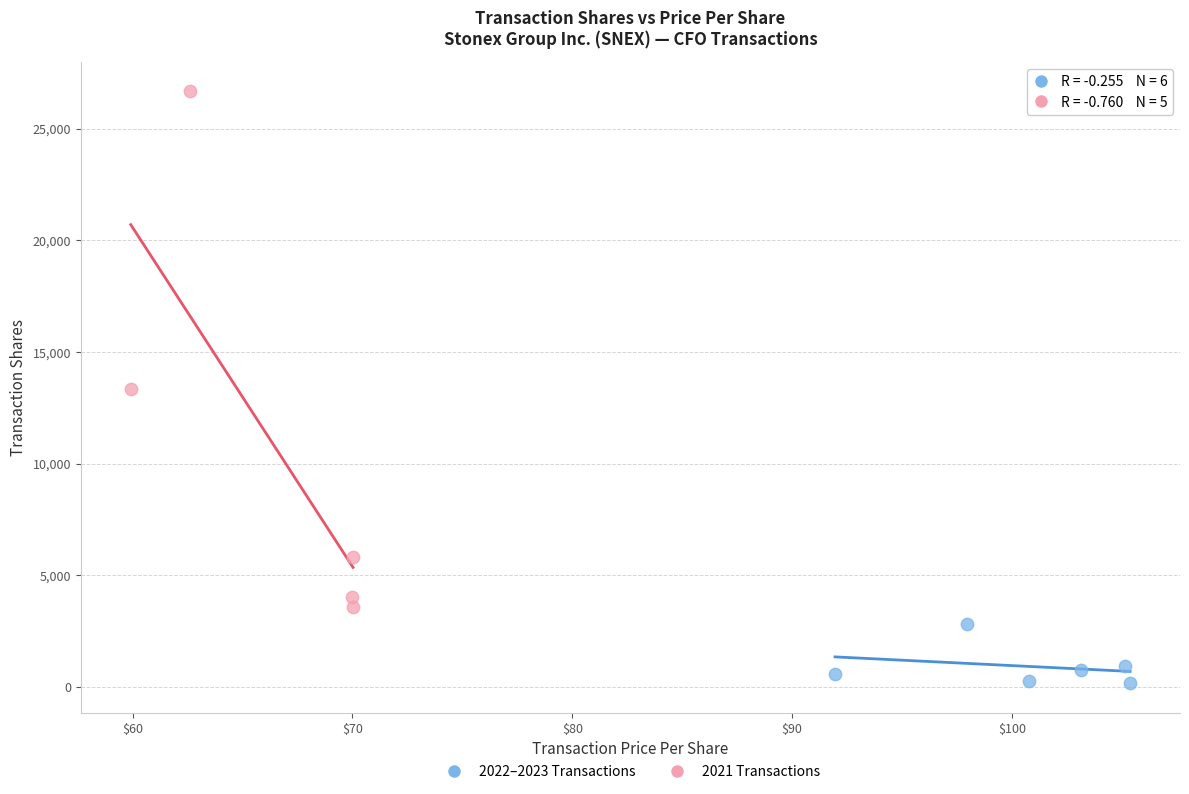

Which series contains the highest Y value?

2021 Transactions